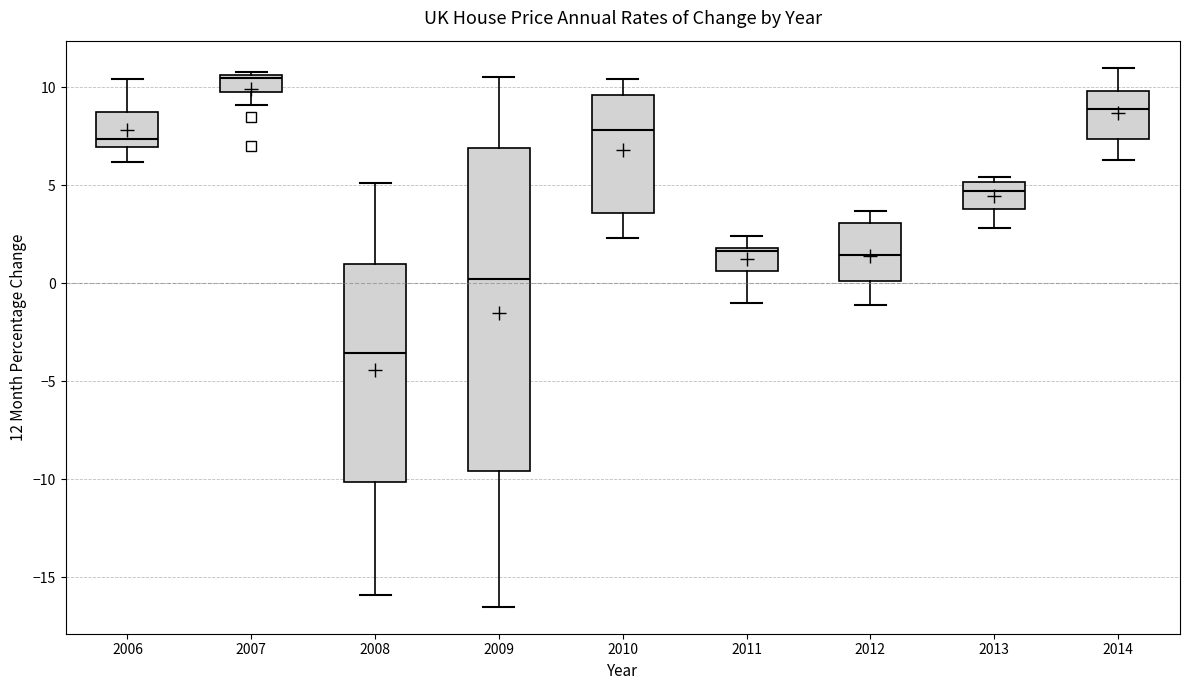

Which box's median line is the lowest?

2008